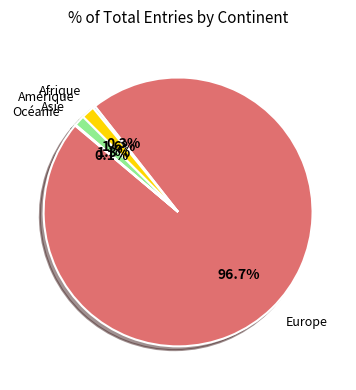

Approximately how many times larger is the value at Asie compared to Afrique?

4.3